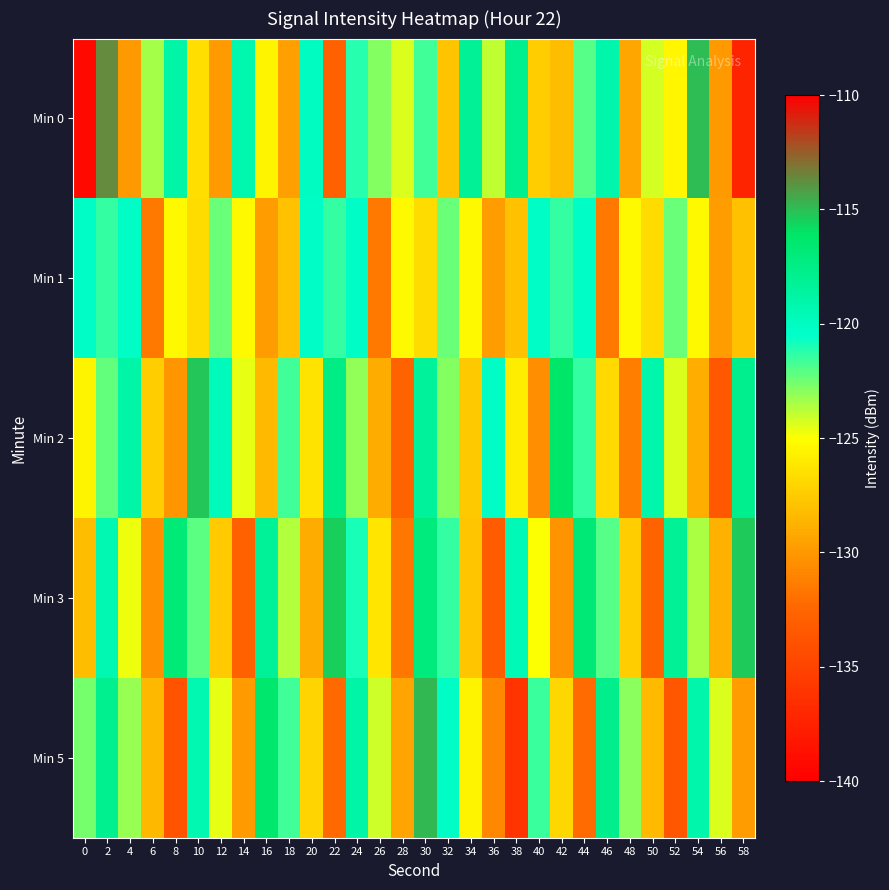

Reading left to right, what are all the values shown in this chart?

Min 0: 0=-139.2	2=-113.7	4=-129.9	6=-123.5	8=-118.8	10=-126.6	12=-129.8	14=-119.2	16=-125.6	18=-129.6	20=-120.0	22=-133.0	24=-121.2	26=-122.8	28=-124.4	30=-121.6	32=-127.9	34=-118.2	36=-123.8	38=-117.9	40=-127.4	42=-128.2	44=-122.0	46=-119.1	48=-129.2	50=-124.2	52=-125.4	54=-115.0	56=-129.9	58=-137.3
Min 1: 0=-120.3	2=-121.4	4=-120.2	6=-131.5	8=-125.3	10=-126.7	12=-122.3	14=-125.3	16=-129.7	18=-128.0	20=-120.3	22=-121.4	24=-120.2	26=-131.5	28=-125.3	30=-126.7	32=-122.3	34=-125.3	36=-129.7	38=-128.0	40=-120.3	42=-121.4	44=-120.2	46=-131.5	48=-125.3	50=-126.7	52=-122.3	54=-125.3	56=-129.7	58=-128.0
Min 2: 0=-125.5	2=-122.3	4=-118.9	6=-127.4	8=-130.1	10=-115.2	12=-119.8	14=-124.6	16=-128.3	18=-121.7	20=-126.4	22=-117.5	24=-123.1	26=-129.0	28=-132.7	30=-118.4	32=-122.8	34=-127.6	36=-120.3	38=-125.9	40=-130.5	42=-116.2	44=-121.4	46=-126.8	48=-131.3	50=-119.1	52=-124.4	54=-128.9	56=-133.5	58=-117.8
Min 3: 0=-128.2	2=-119.4	4=-124.7	6=-130.3	8=-116.8	10=-122.1	12=-127.5	14=-132.8	16=-118.3	18=-123.6	20=-129.0	22=-115.5	24=-120.9	26=-126.2	28=-131.6	30=-117.1	32=-121.4	34=-127.8	36=-133.1	38=-119.6	40=-124.9	42=-130.2	44=-116.7	46=-122.0	48=-127.4	50=-132.7	52=-118.2	54=-123.5	56=-128.8	58=-115.3
Min 5: 0=-122.6	2=-117.9	4=-123.2	6=-128.5	8=-133.8	10=-119.3	12=-124.6	14=-129.9	16=-116.4	18=-121.7	20=-127.0	22=-132.3	24=-118.8	26=-124.1	28=-129.4	30=-114.9	32=-120.2	34=-125.5	36=-130.8	38=-136.1	40=-121.6	42=-126.9	44=-132.2	46=-117.7	48=-123.0	50=-128.3	52=-133.6	54=-119.1	56=-124.4	58=-129.7